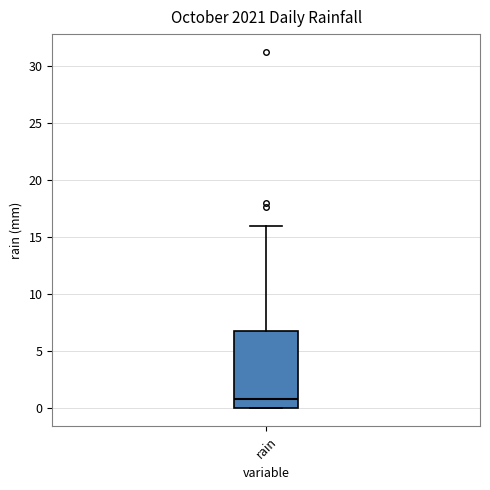

Read this box plot against the y-axis: the position of the median line, the range covered by the box, and the ends of both whiskers. The values are not printed on the chart, so give them approximately, as read against the axis.

median 1, box 0 to 7, whiskers 0 to 16